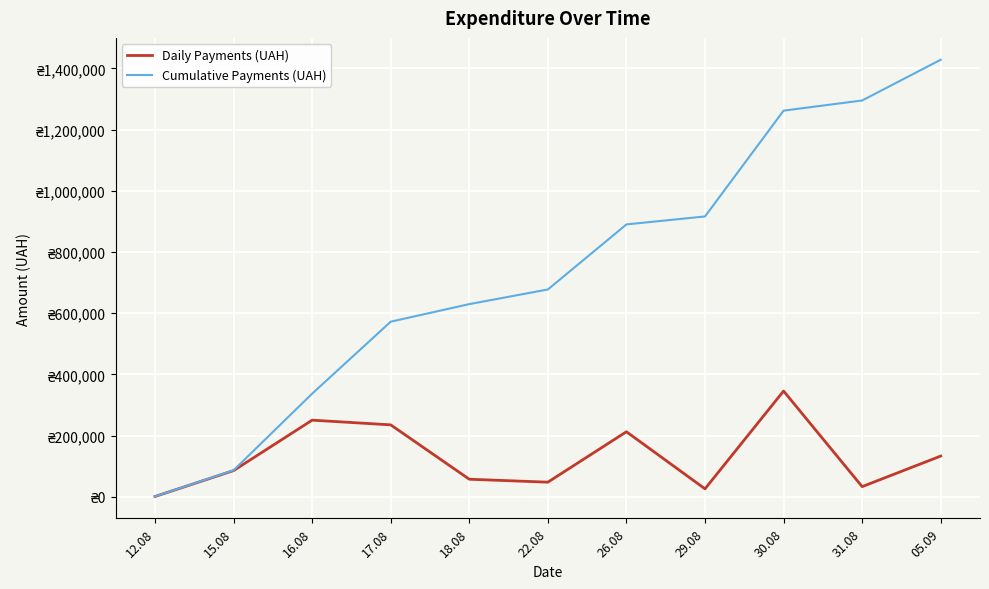

Does the chart have visible grid lines?

Yes